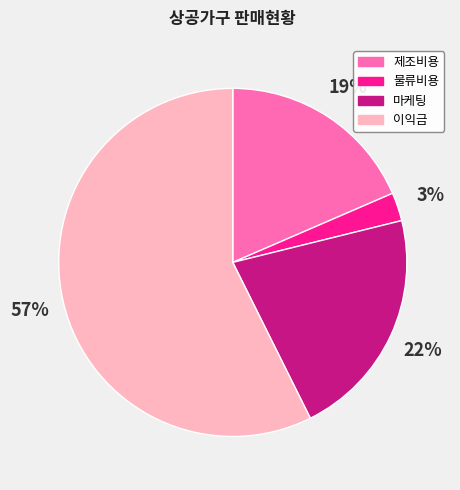

Is 제조비용 the majority of the pie?

No